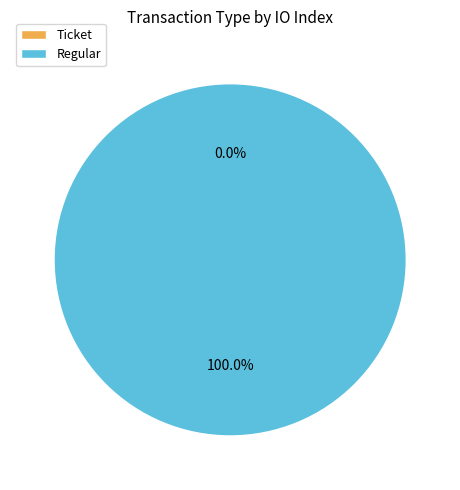

How many slices are in this pie chart?

2